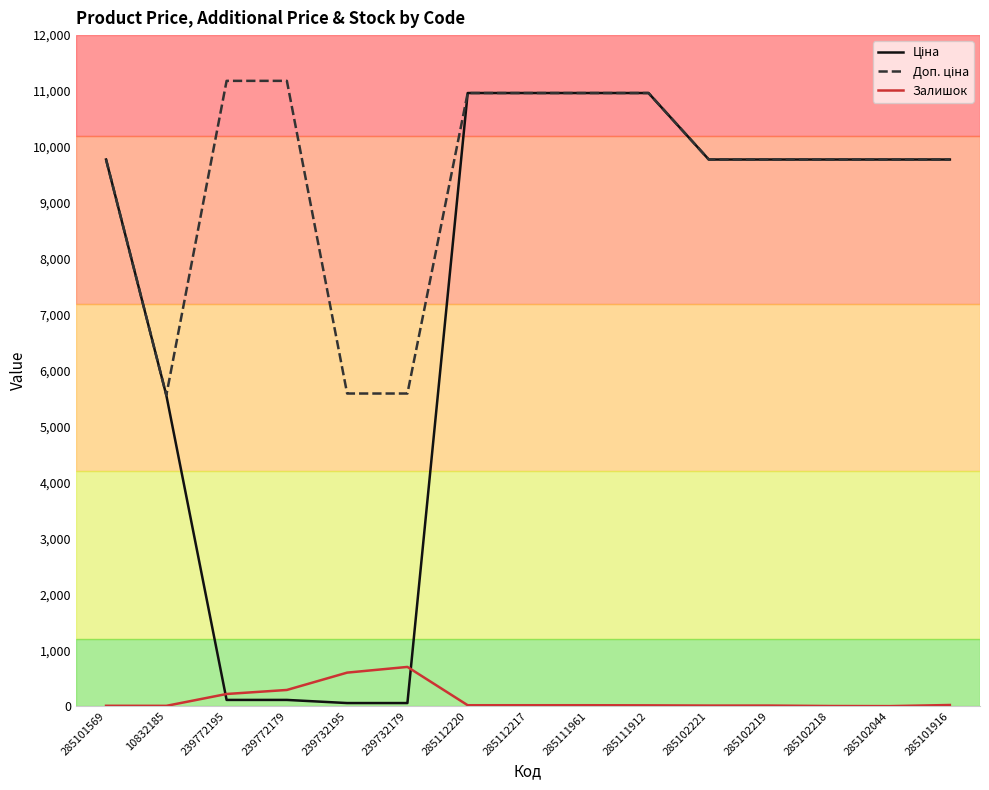

What position from the left is 285111912?

10